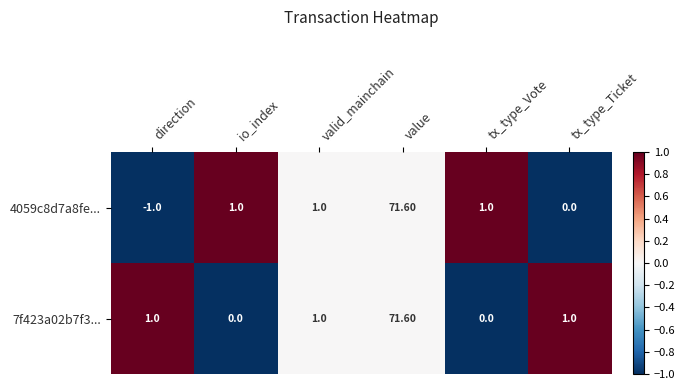

At which category is the sum across all series the highest?

value